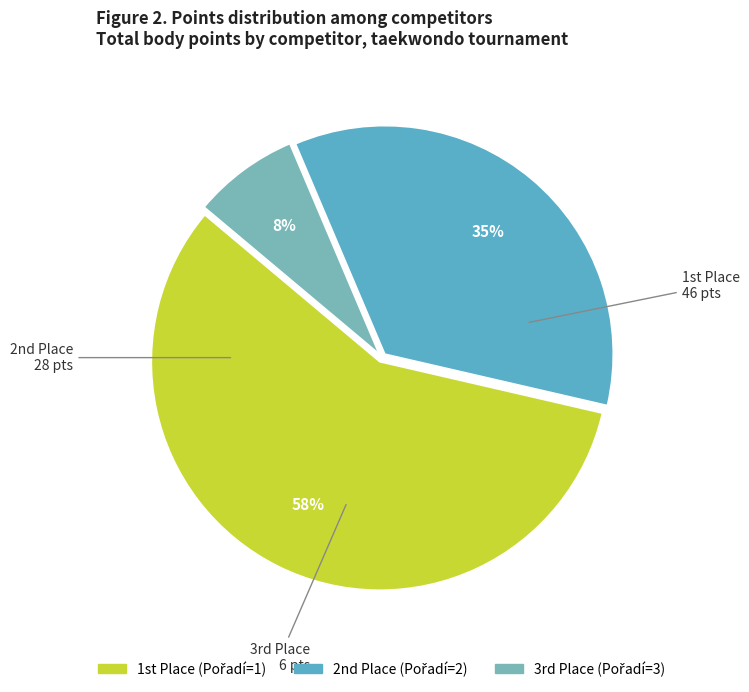

Is there any slice that represents more than half of the pie?

Yes